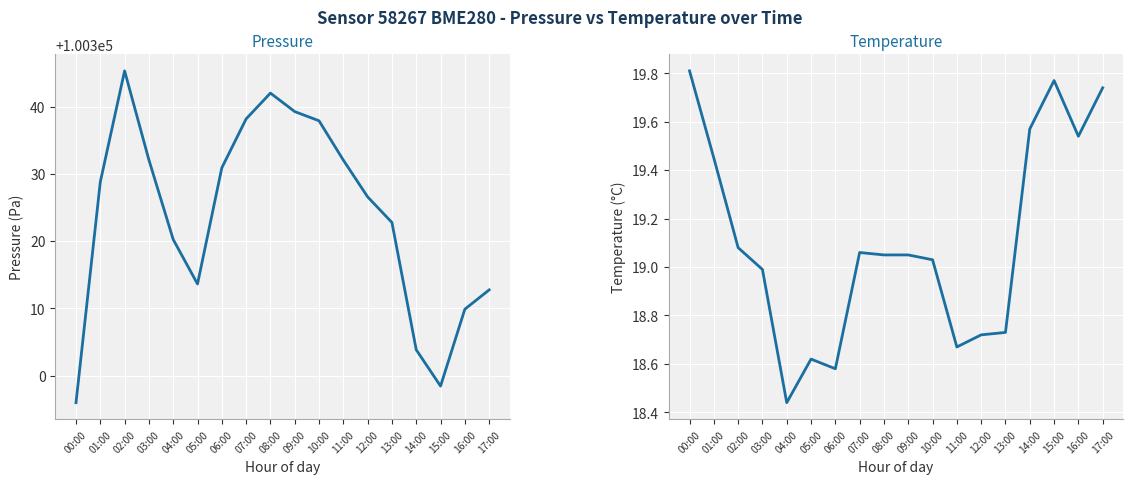

Reading left to right, transcribe all the data shown in this chart.

Pressure: 00:00=100296.0	01:00=100328.8	02:00=100345.3	03:00=100332.1	04:00=100320.2	05:00=100313.6	06:00=100330.9	07:00=100338.2	08:00=100342.0	09:00=100339.3	10:00=100337.9	11:00=100332.1	12:00=100326.6	13:00=100322.8	14:00=100303.8	15:00=100298.4	16:00=100309.9	17:00=100312.8
Temperature: 00:00=19.8	01:00=19.4	02:00=19.1	03:00=19.0	04:00=18.4	05:00=18.6	06:00=18.6	07:00=19.1	08:00=19.1	09:00=19.1	10:00=19.0	11:00=18.7	12:00=18.7	13:00=18.7	14:00=19.6	15:00=19.8	16:00=19.5	17:00=19.7